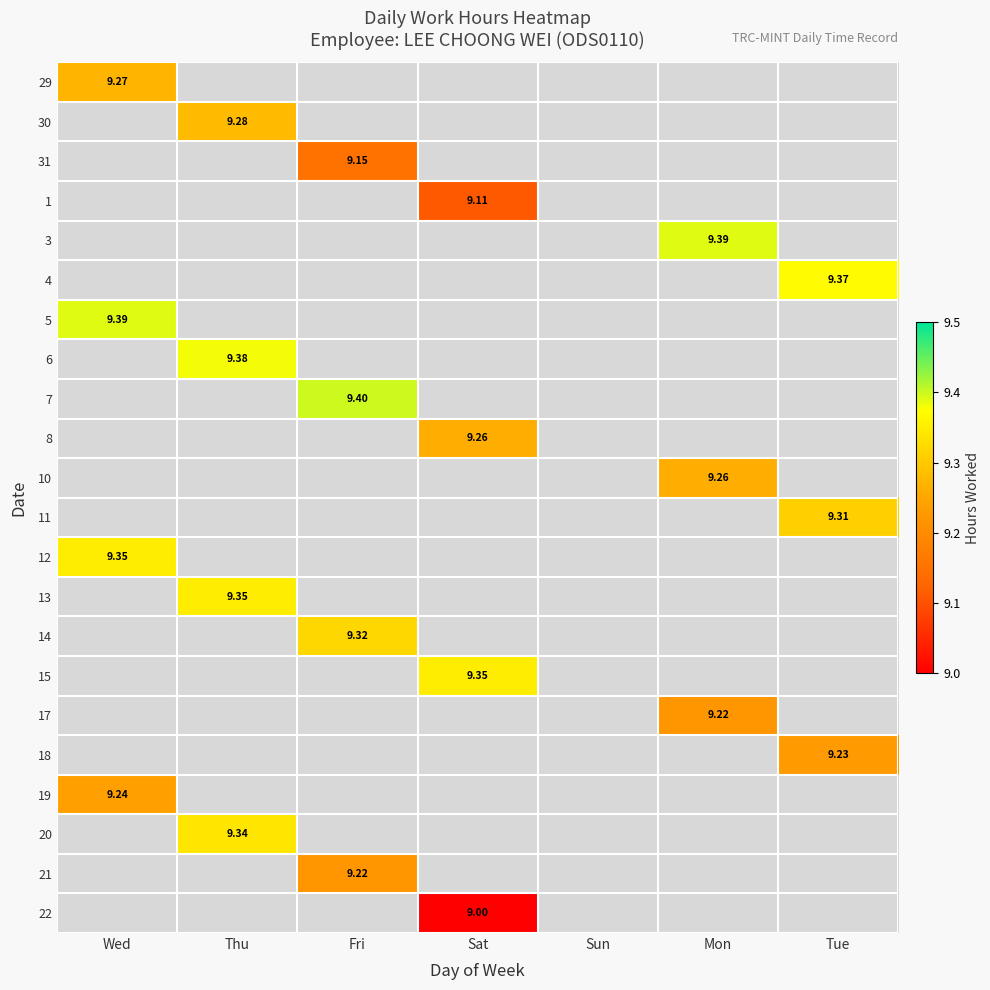

How many values in 4 are above zero?

1